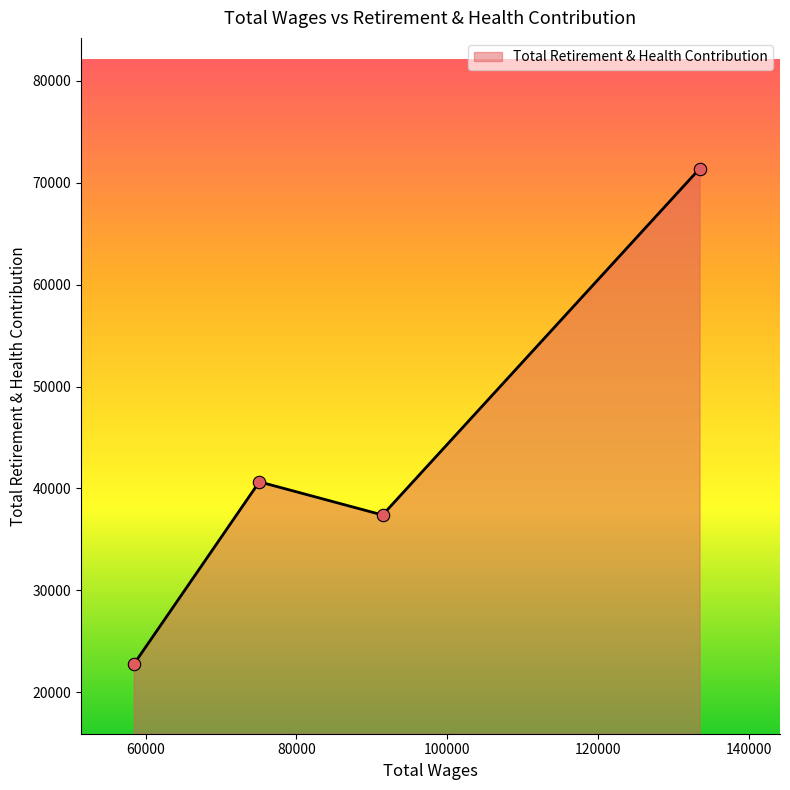

What is the average value?

43037